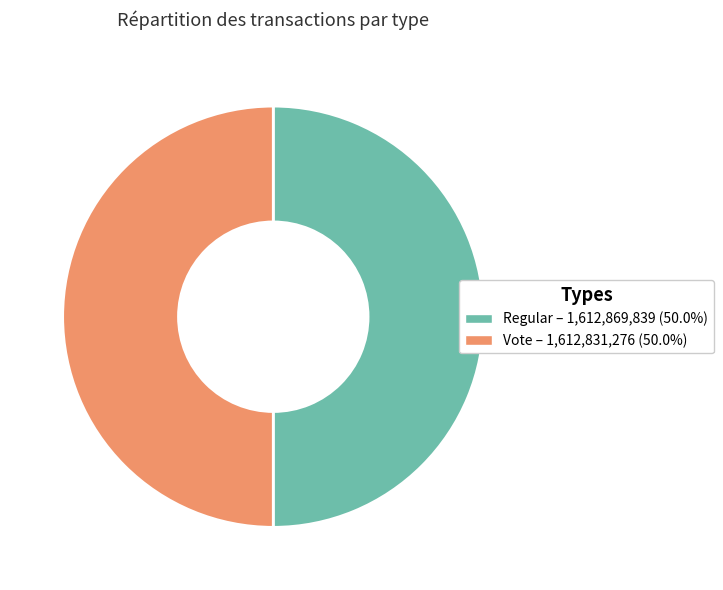

Do Regular and Vote together represent more than half of the pie?

Yes